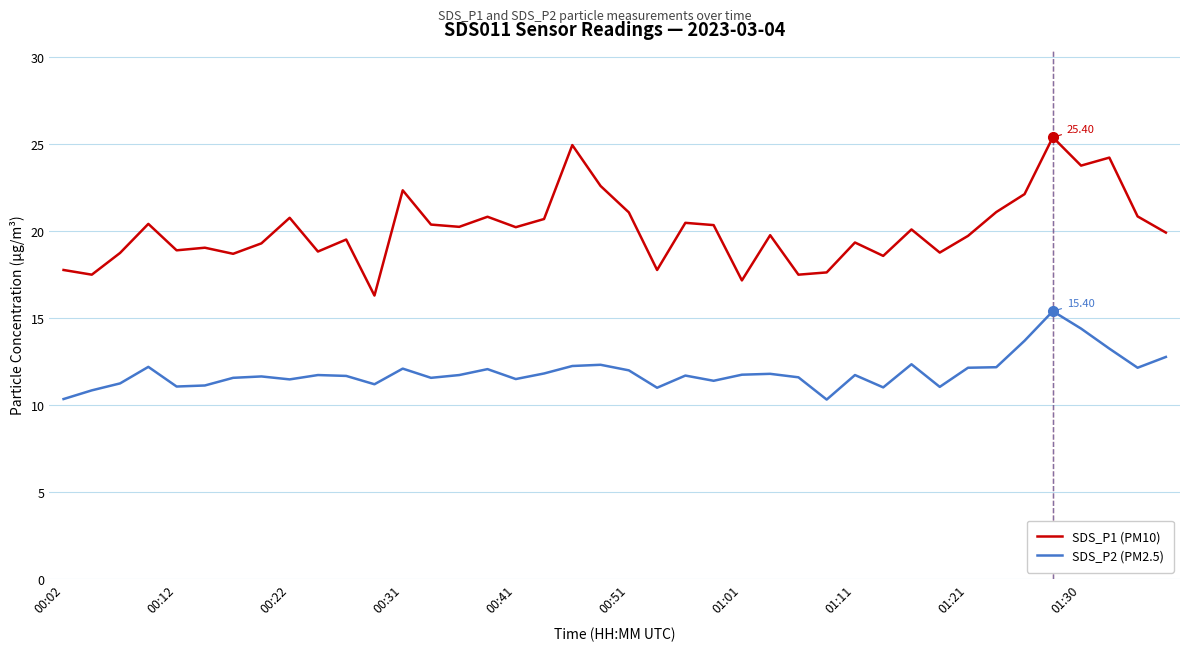

What is the difference between the maximum and minimum values in the SDS_P2 (PM2.5) series?

5.1